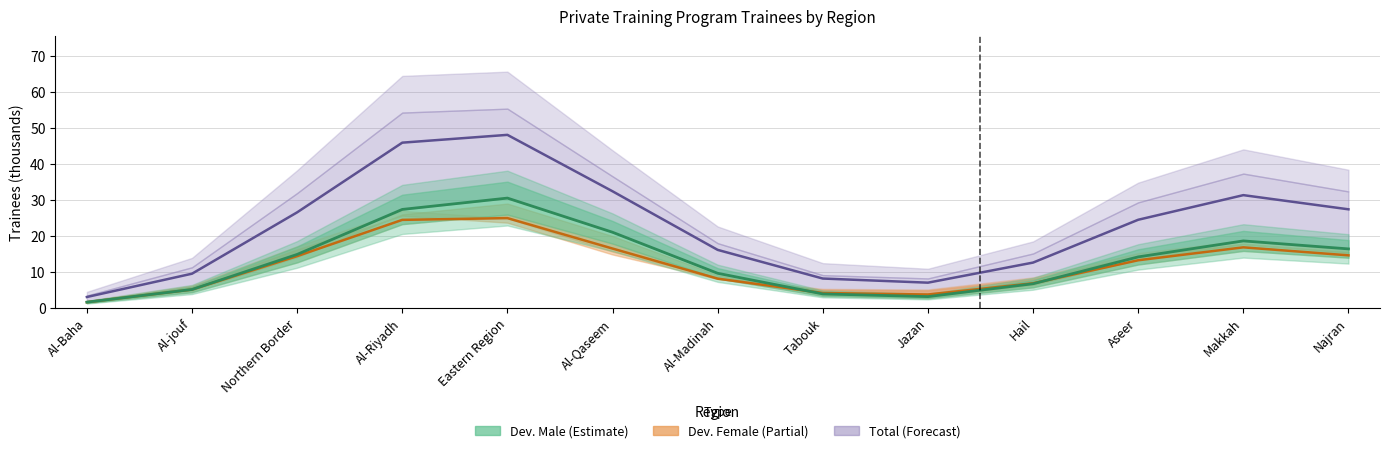

What are all the series names shown in the legend?

Total, Dev. Female, Dev. Male